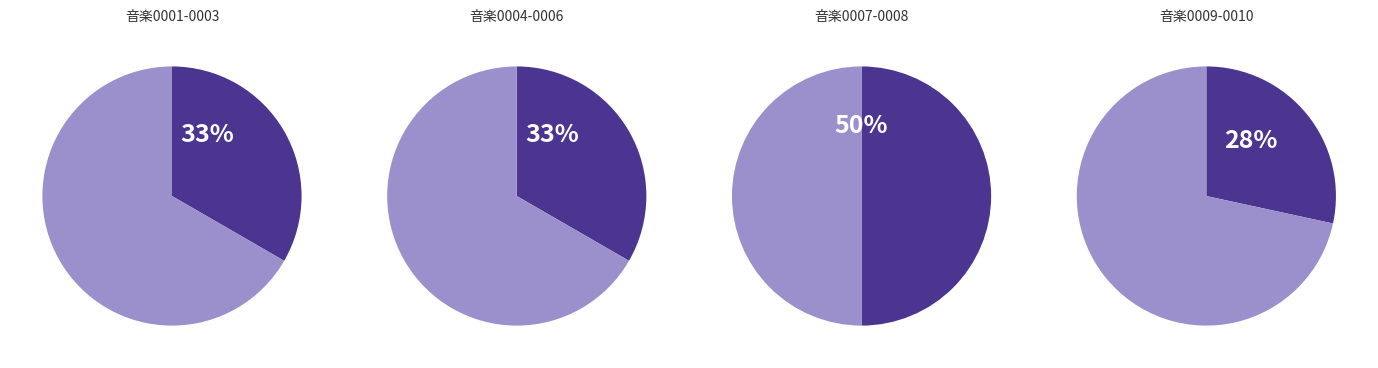

The 音楽0008 slice represents 19% of the pie. True or false?

False